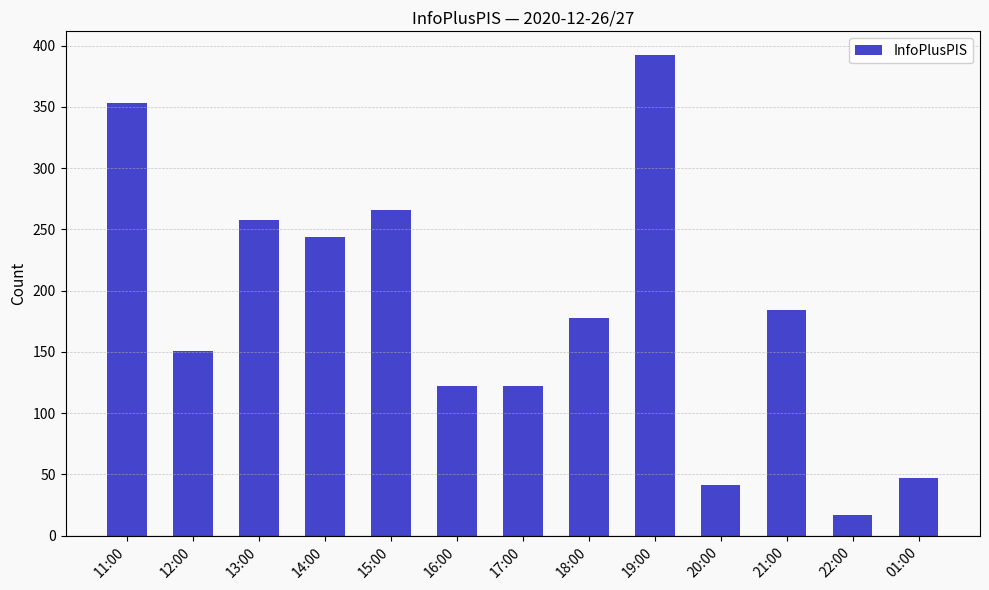

What is the greatest value displayed?

392